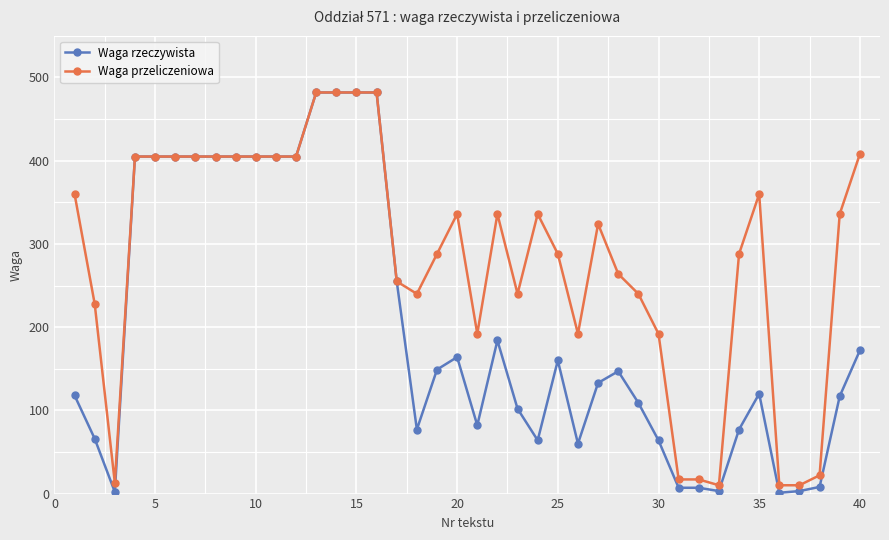

What is the greatest value displayed?

482